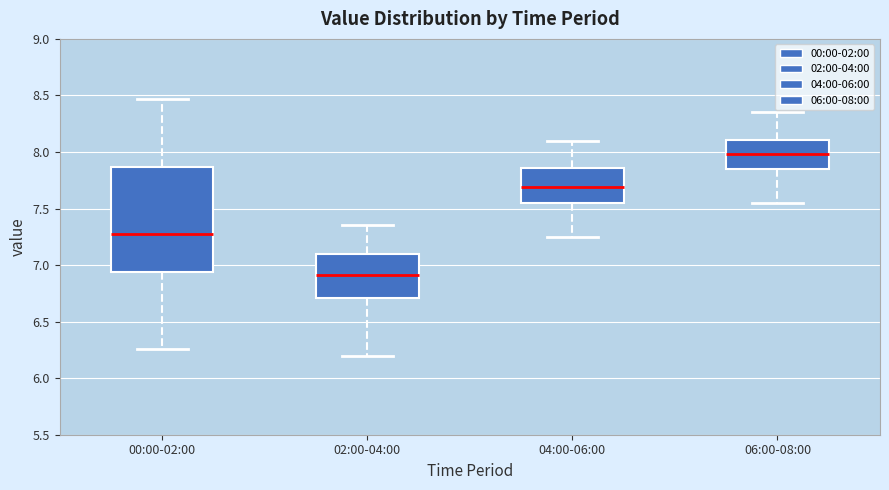

Reading left to right, read every box against the y-axis: the position of its median line, the range the box covers, and the ends of its whiskers. The values are not printed on the chart, so give them approximately, as read against the axis.

00:00-02:00: median 7.30, box 6.95 to 7.85, whiskers 6.25 to 8.45
02:00-04:00: median 6.90, box 6.70 to 7.10, whiskers 6.20 to 7.35
04:00-06:00: median 7.70, box 7.55 to 7.85, whiskers 7.25 to 8.10
06:00-08:00: median 8.00, box 7.85 to 8.10, whiskers 7.55 to 8.35